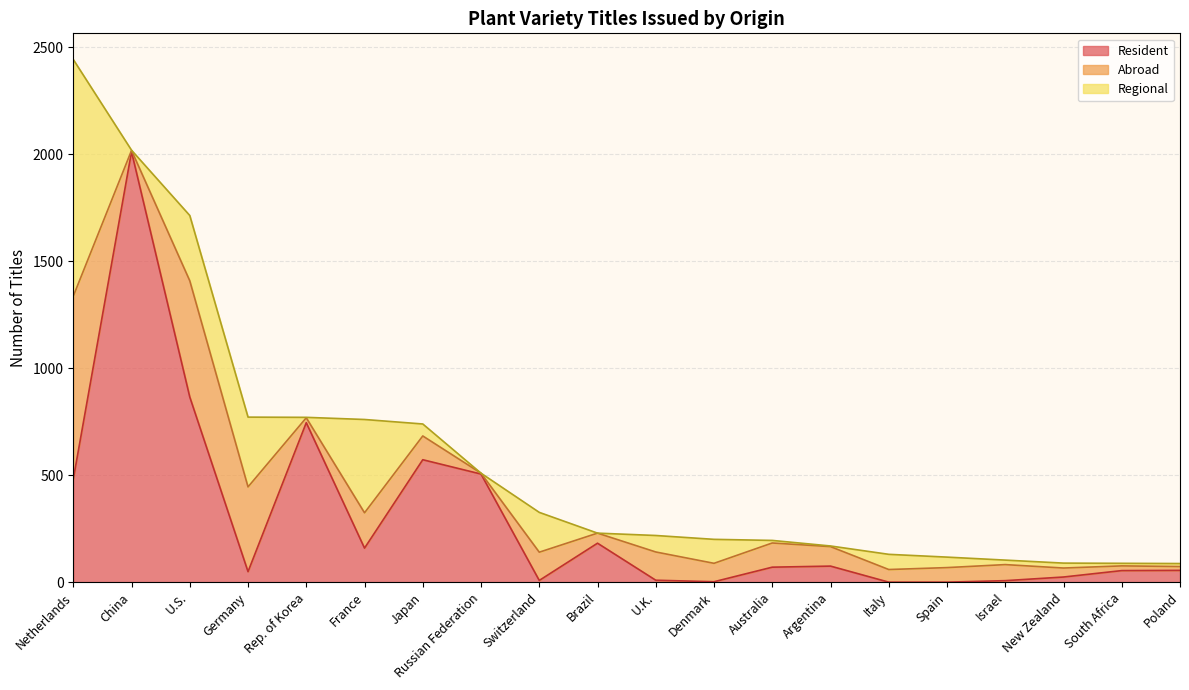

Reading left to right, transcribe all the data shown in this chart.

Resident: 481	2011	865	49	745	159	572	505	8	182	9	2	70	75	0	0	7	24	54	55
Abroad: 855	6	543	396	23	165	111	4	132	47	132	86	113	91	59	68	75	42	22	18
Regional: 1106	1	305	326	2	436	56	0	186	0	77	112	12	3	71	49	21	23	12	14